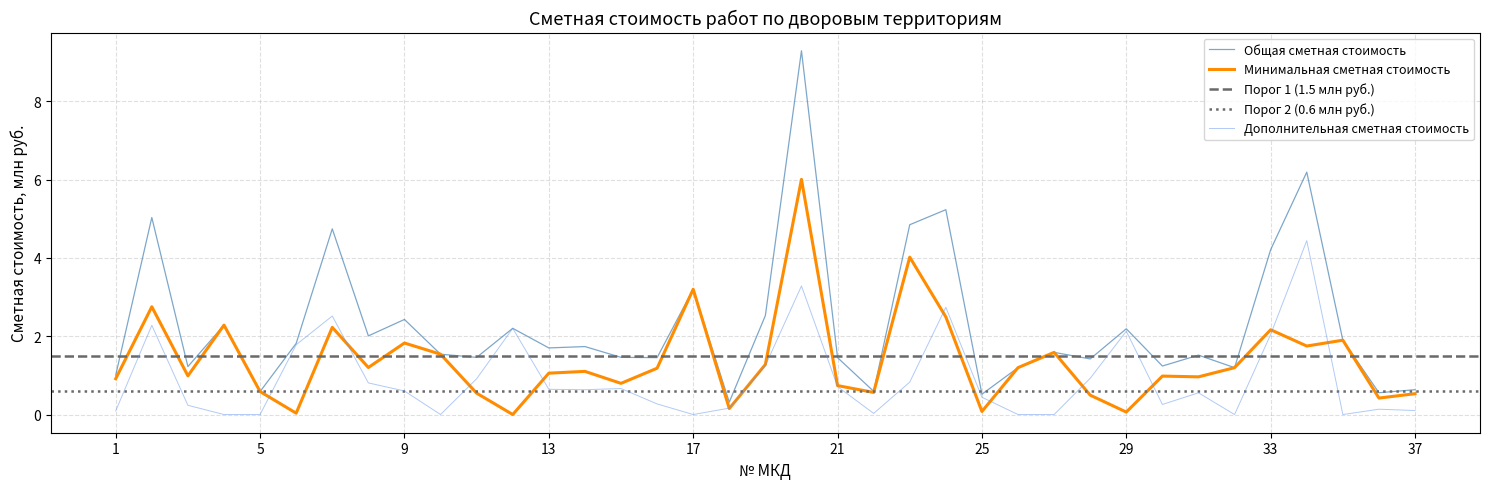

List the series in order of their peak value, lowest first.

Сметная стоимость дополнительная (млн руб.), Сметная стоимость минимальная (млн руб.), Общая сметная стоимость (млн руб.)